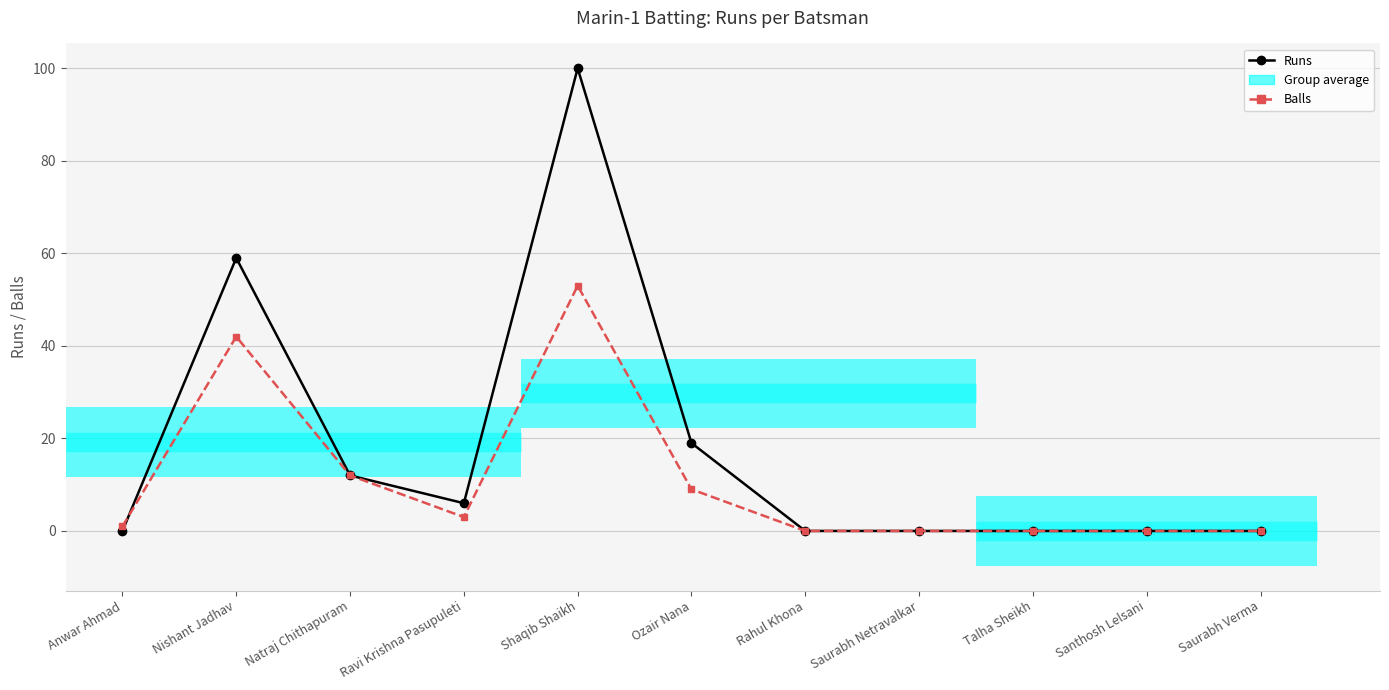

Between Natraj Chithapuram and Shaqib Shaikh, which is larger?

Shaqib Shaikh